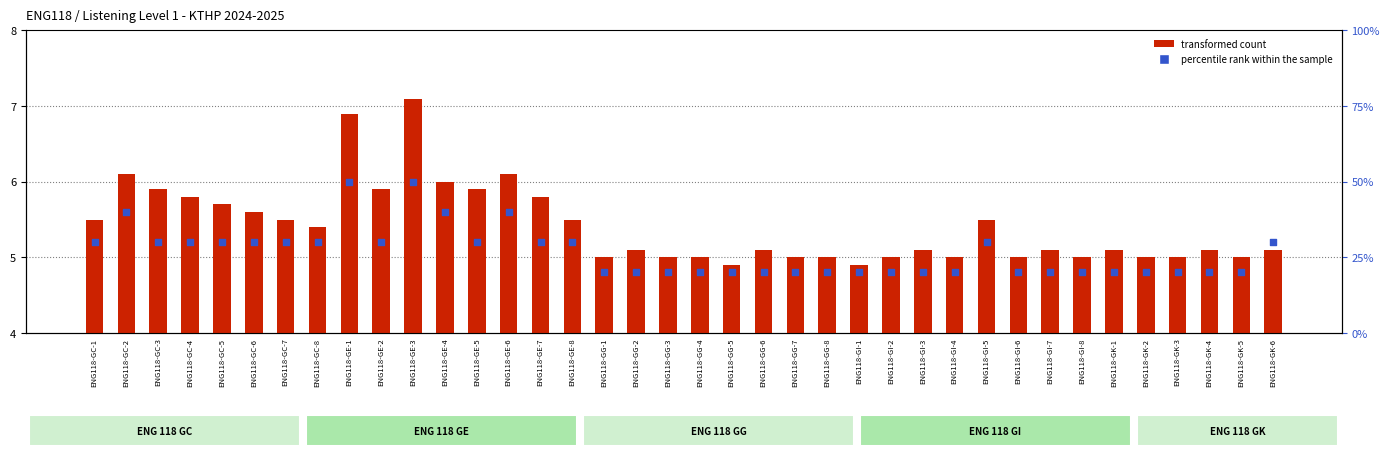

Which series has the largest Y range (max minus min)?

percentile rank within the sample